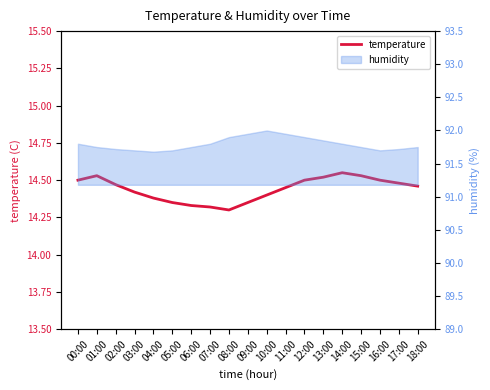

Read the value at 02:00.

14.5